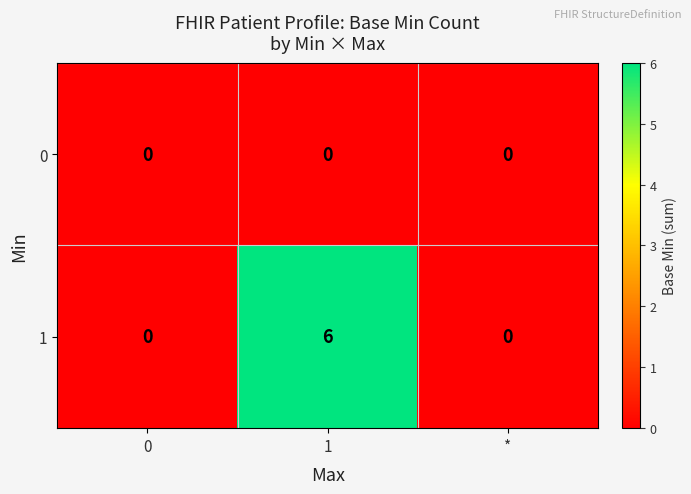

List the series in order of their overall mean, highest first.

1, 0